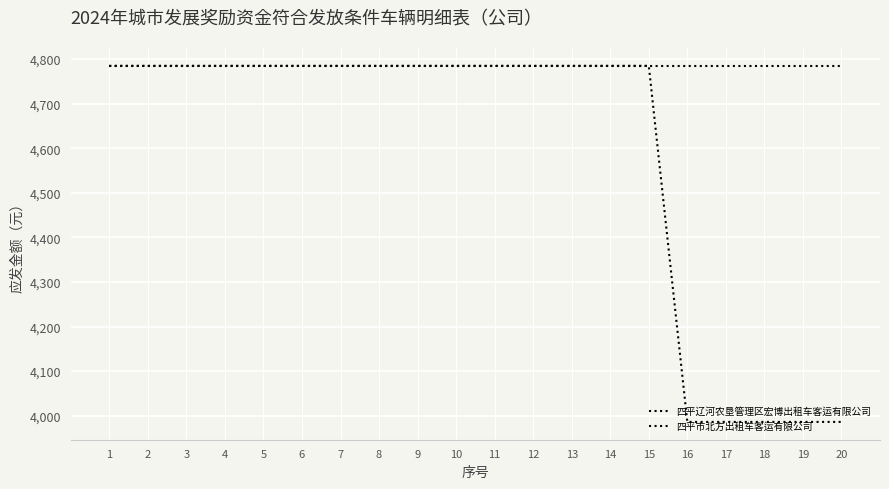

What is the approximate value of 四平辽河农垦管理区宏博出租车客运有限公司 at 12?

4785